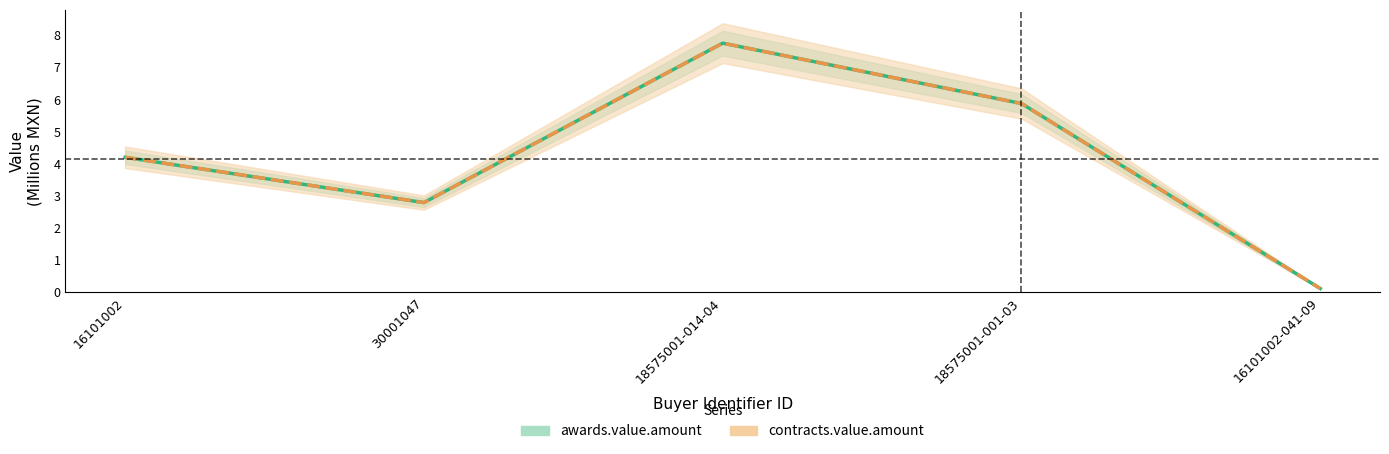

How many lines are shown in the chart?

2